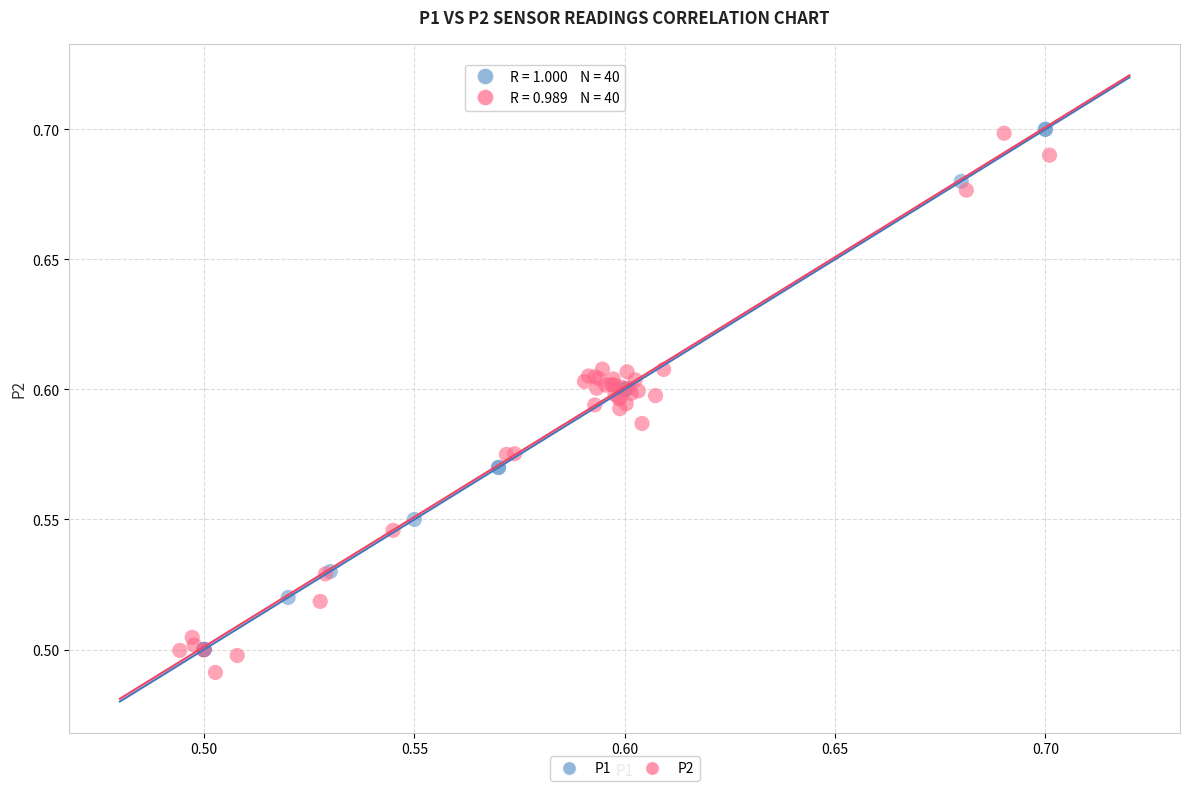

What are all the series names shown in the legend?

P1, P2